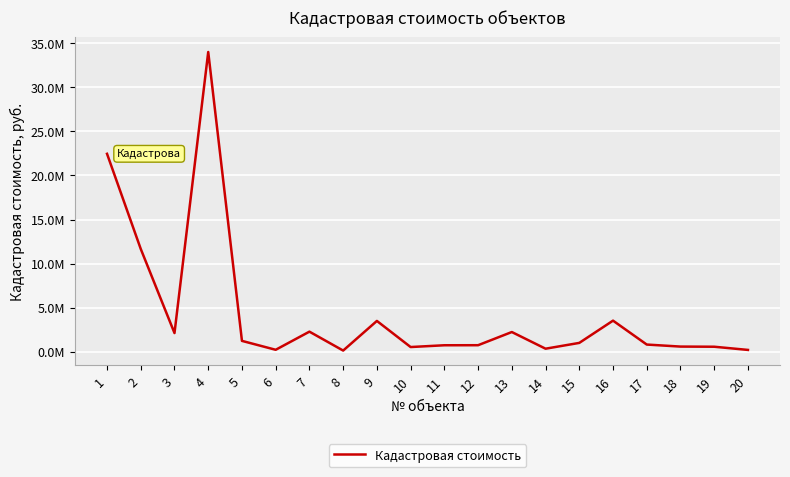

What value does the data have at 11?

719243.7